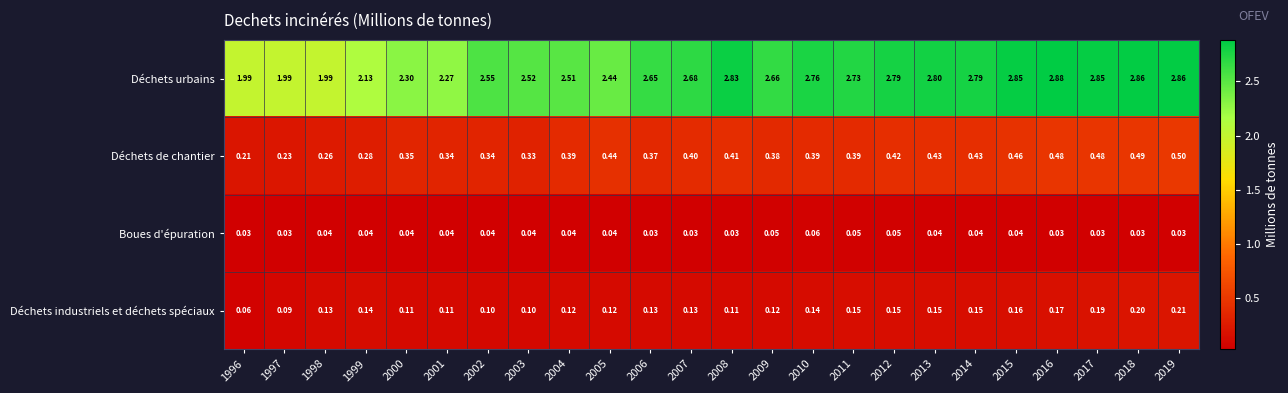

Is the value of Boues d'épuration at 2007 greater than the value of Déchets urbains at 2001?

No